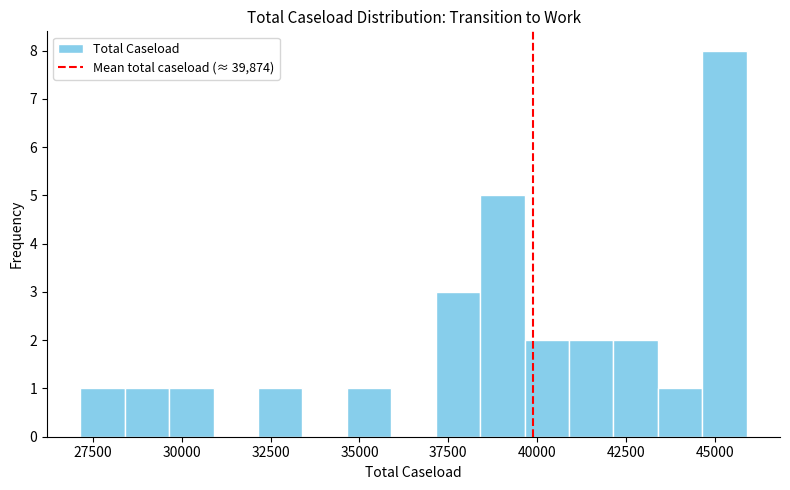

Read against the x-axis, roughly where is the centre of the tallest bar?

45500